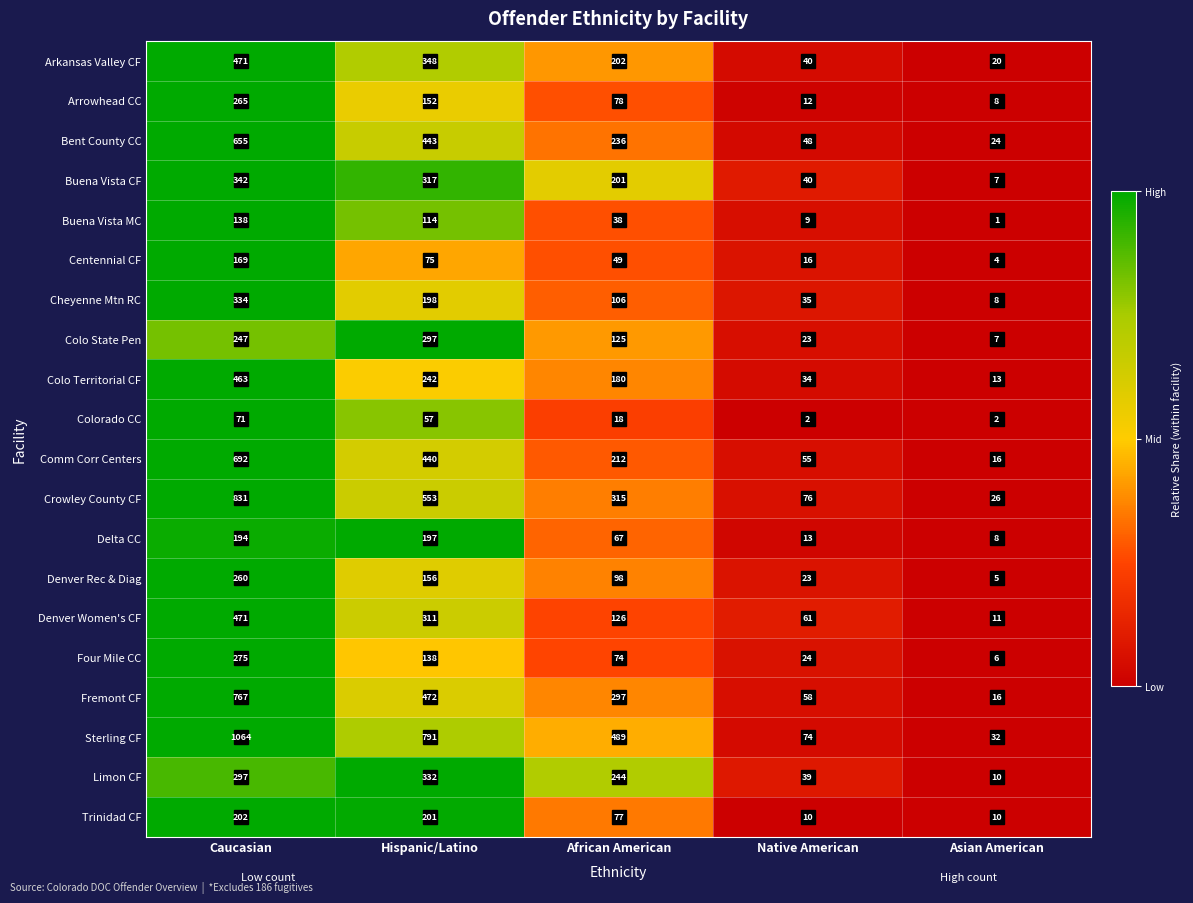

What is the average value of the Delta CC series?

96